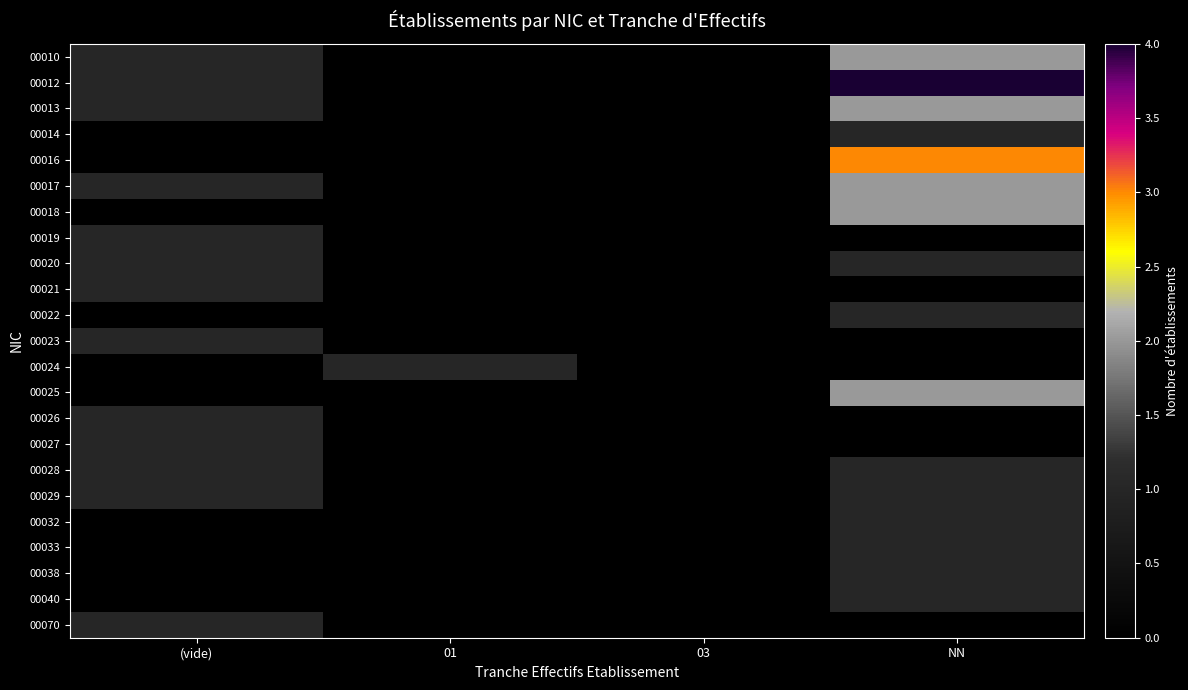

Which series changed the most between 01 and NN?

00012